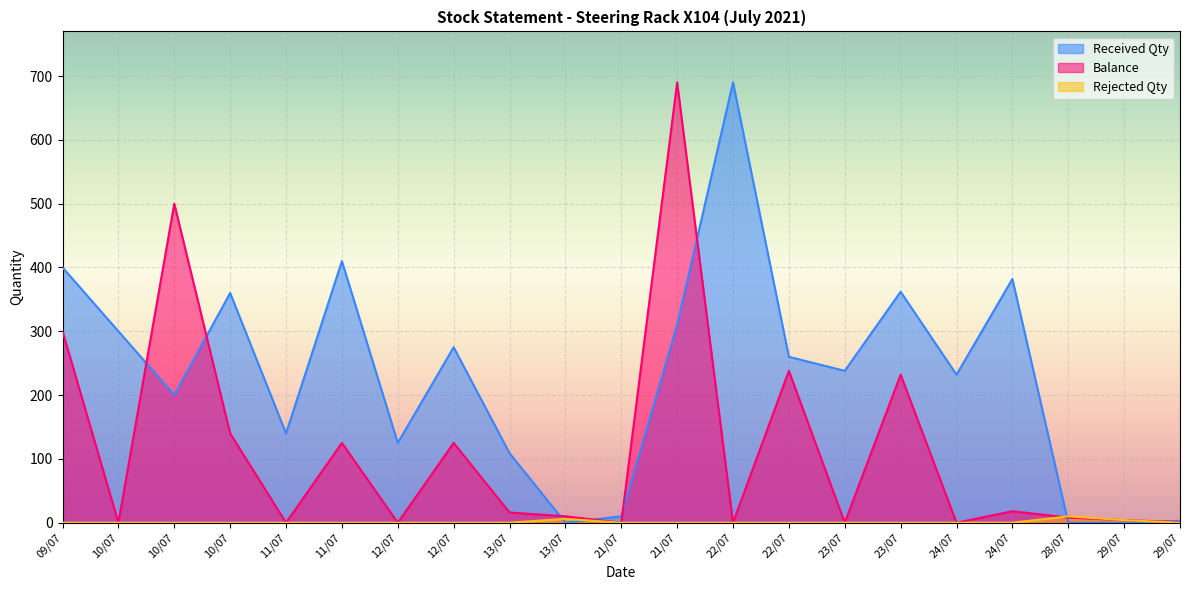

How many times do Rejected Qty and Balance cross each other?

1